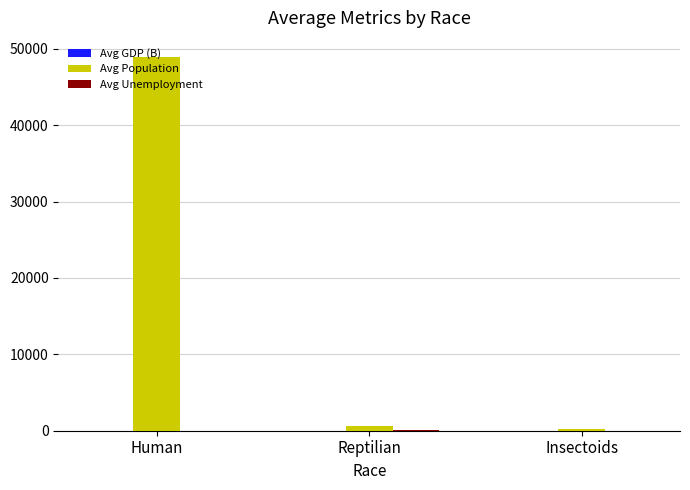

Which series has the largest total across all categories?

Avg Population